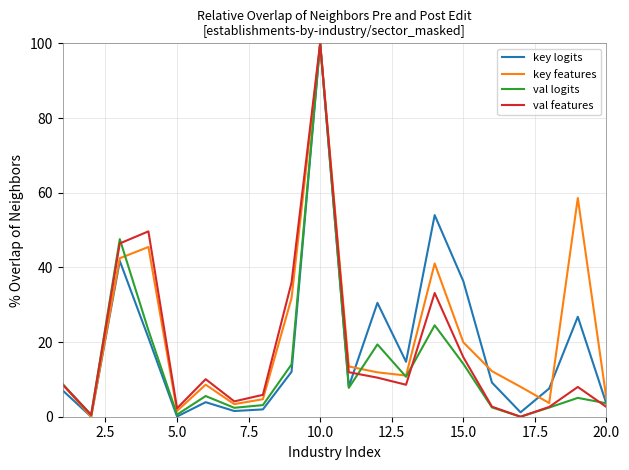

What is the greatest value displayed?

100.0